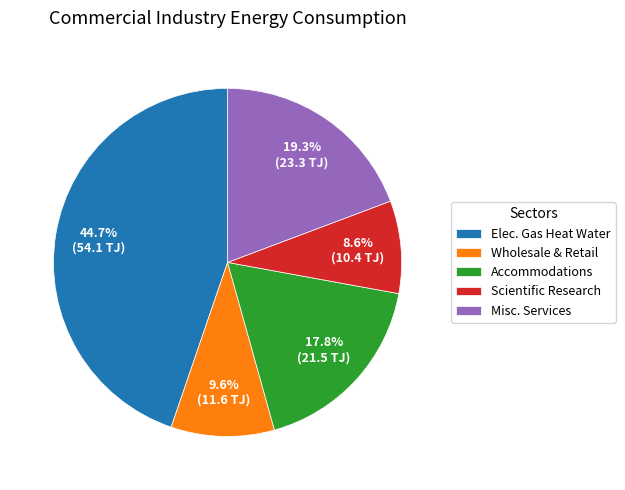

Count the number of slices in the pie.

5